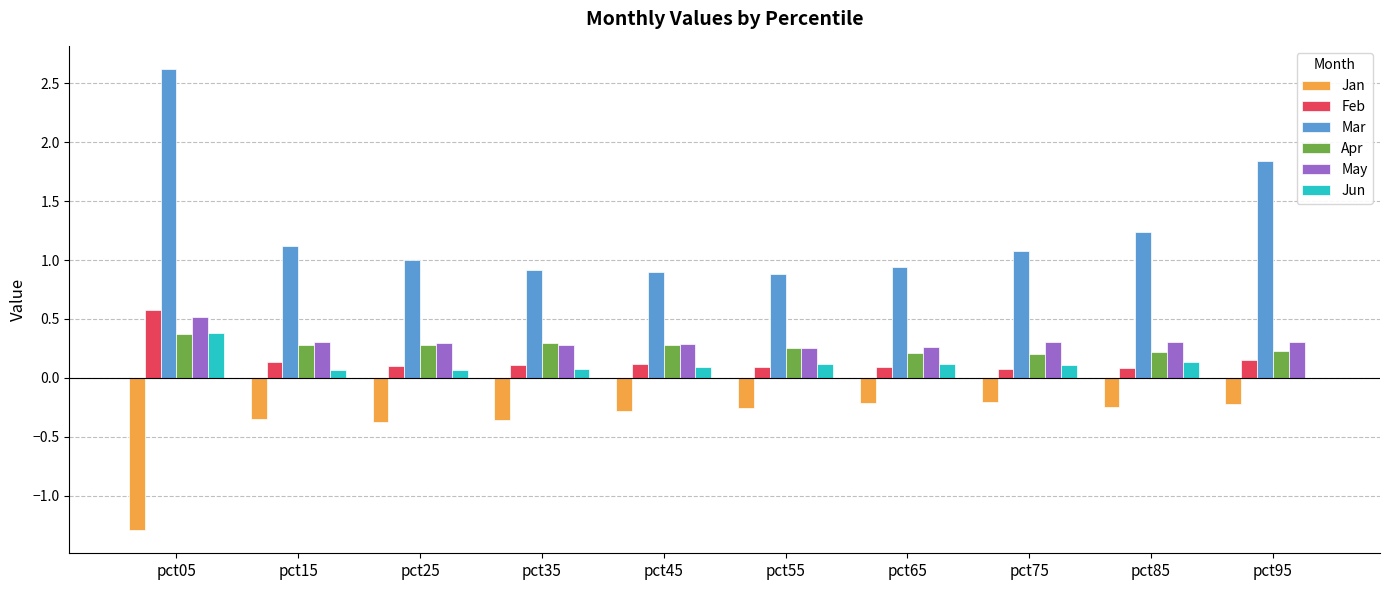

Which series changed the most between pct45 and pct95?

Mar